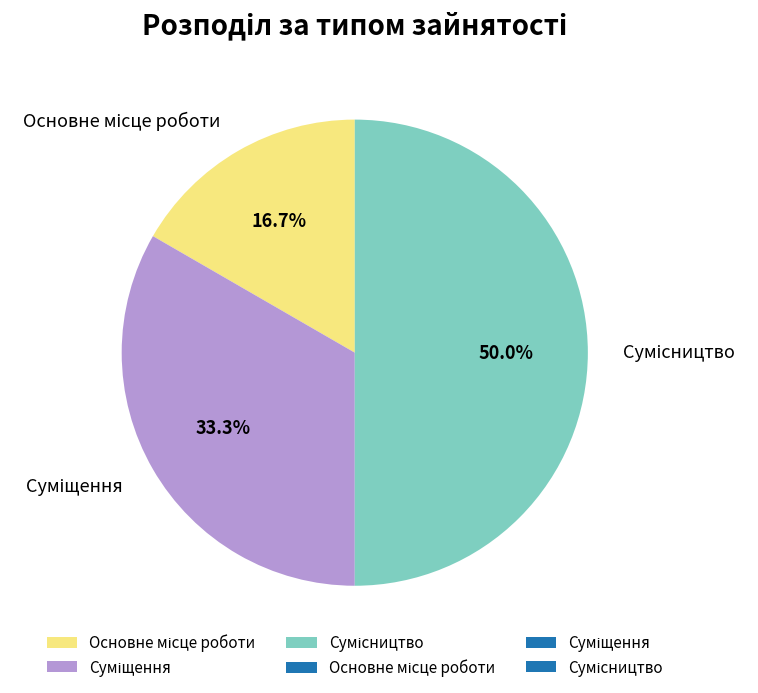

Rank the categories by value from lowest to highest.

Основне місце роботи, Суміщення, Сумісництво